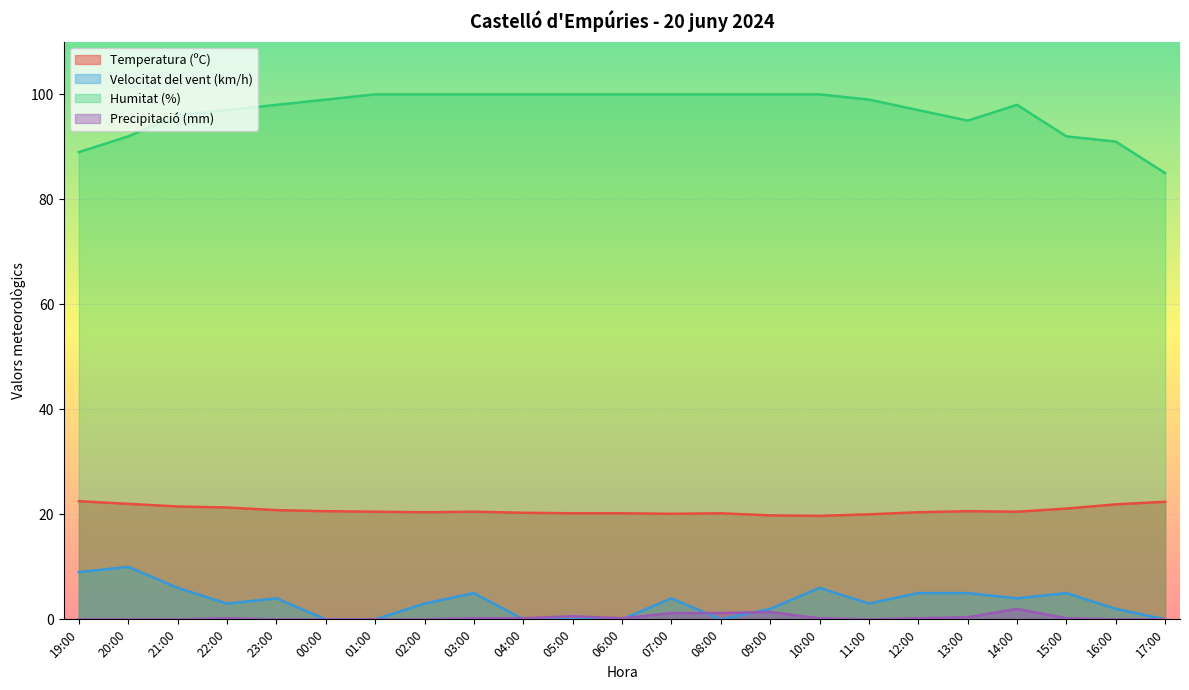

How many lines are shown in the chart?

4